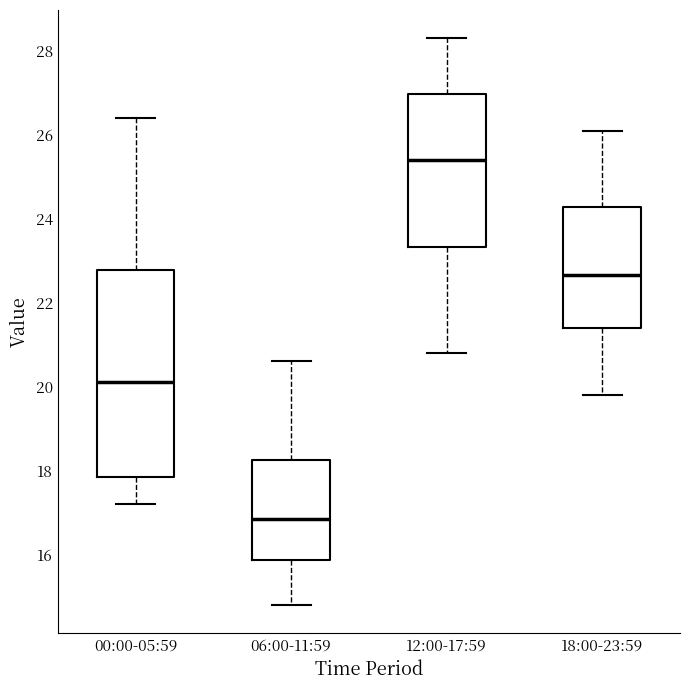

Where is the upper edge of the box for 06:00-11:59 on the y-axis? The values are not printed on the chart, so give them approximately, as read against the axis.

18.2